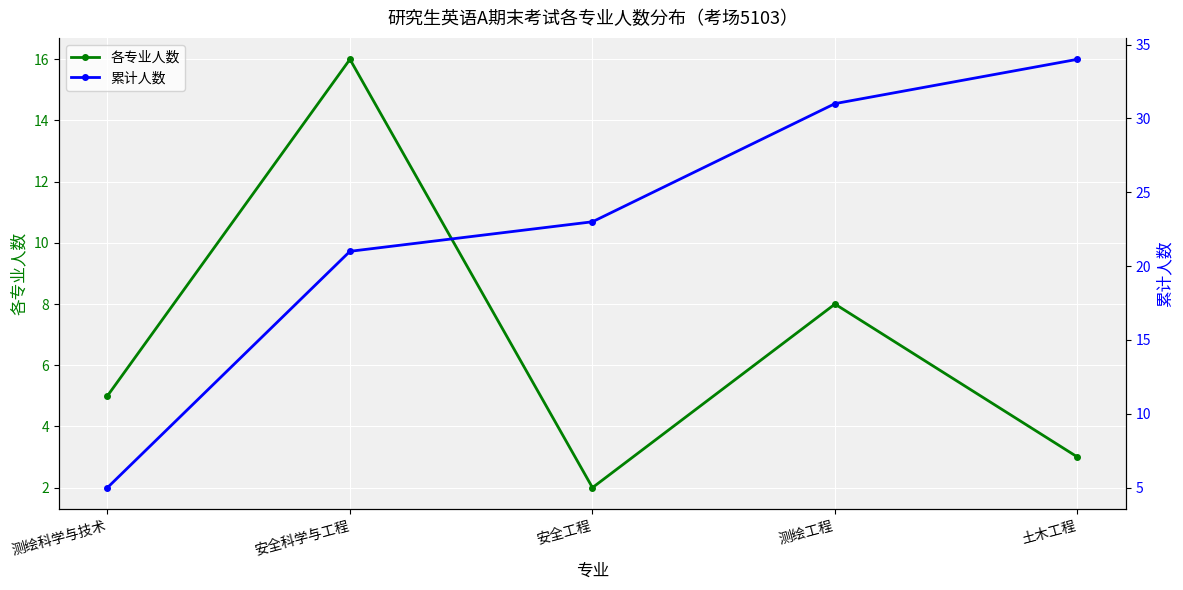

What is the label of the 5th point from the left?

土木工程